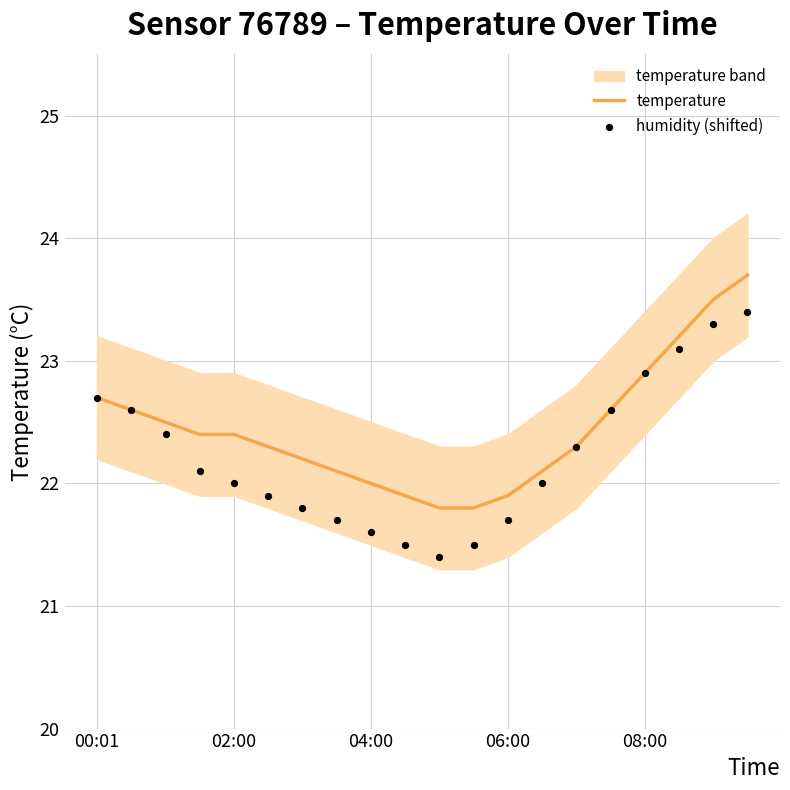

Which series has the widest spread of Y values?

humidity (shifted)